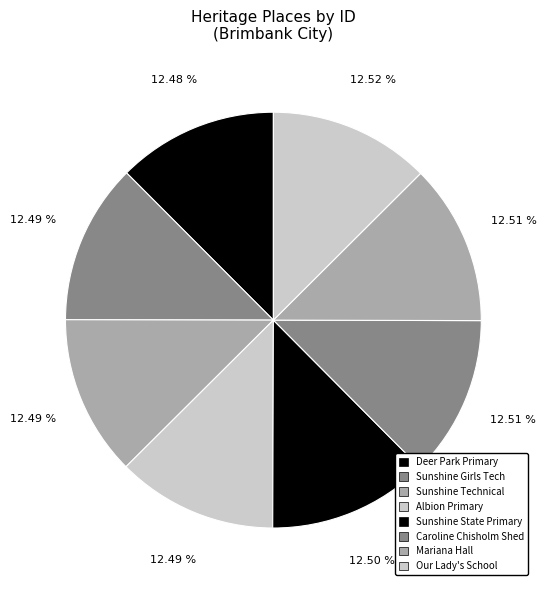

Count the number of slices in the pie.

8